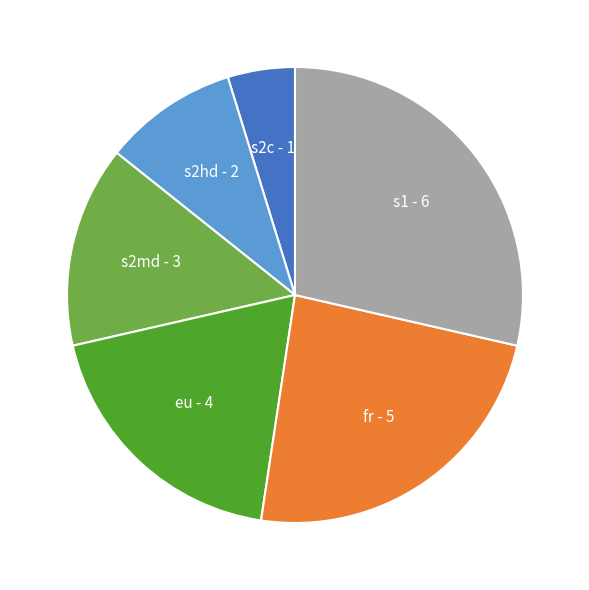

Does s1 account for over 50% of the chart?

No